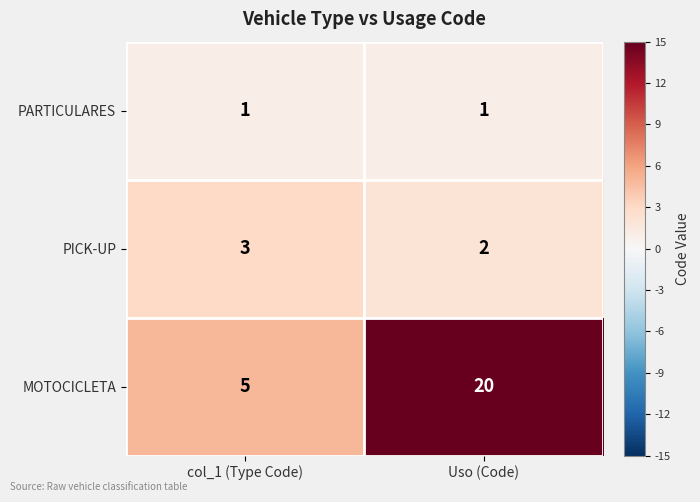

Between col_1 (Type Code) and Uso (Code), which series saw the biggest shift?

MOTOCICLETA